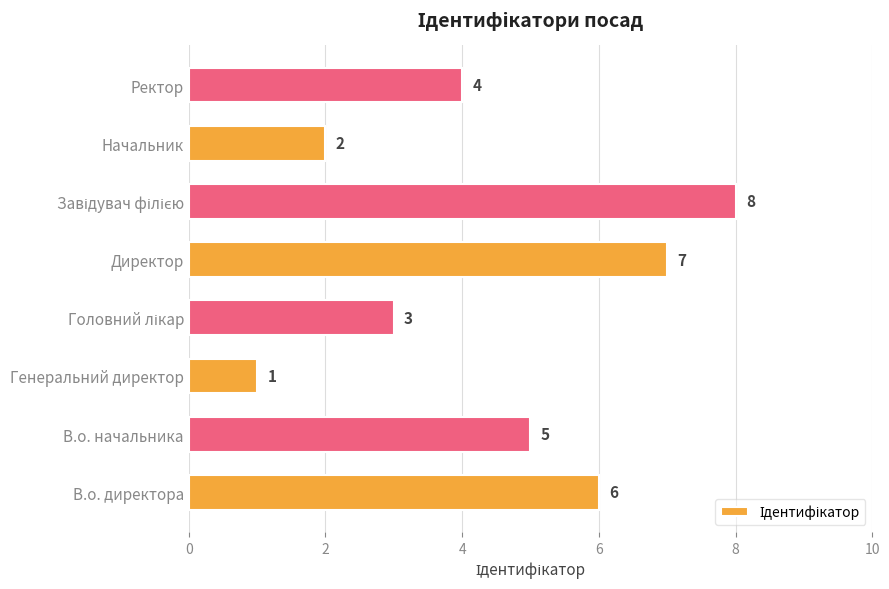

Which has a higher value, Ректор or Начальник?

Ректор